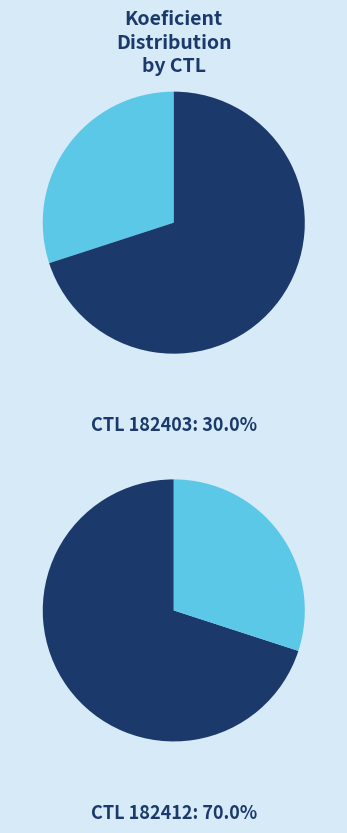

To the nearest percent, what portion does 182403 represent?

30%